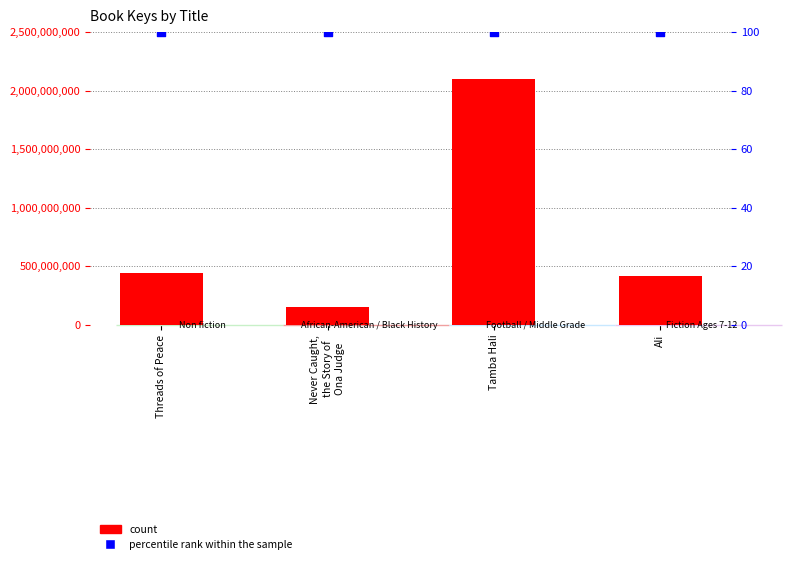

What are all the series names shown in the legend?

count, percentile rank within the sample